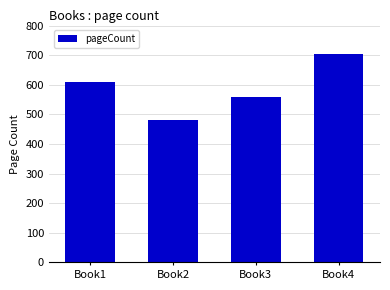

What is the difference between the maximum and second lowest values?

144